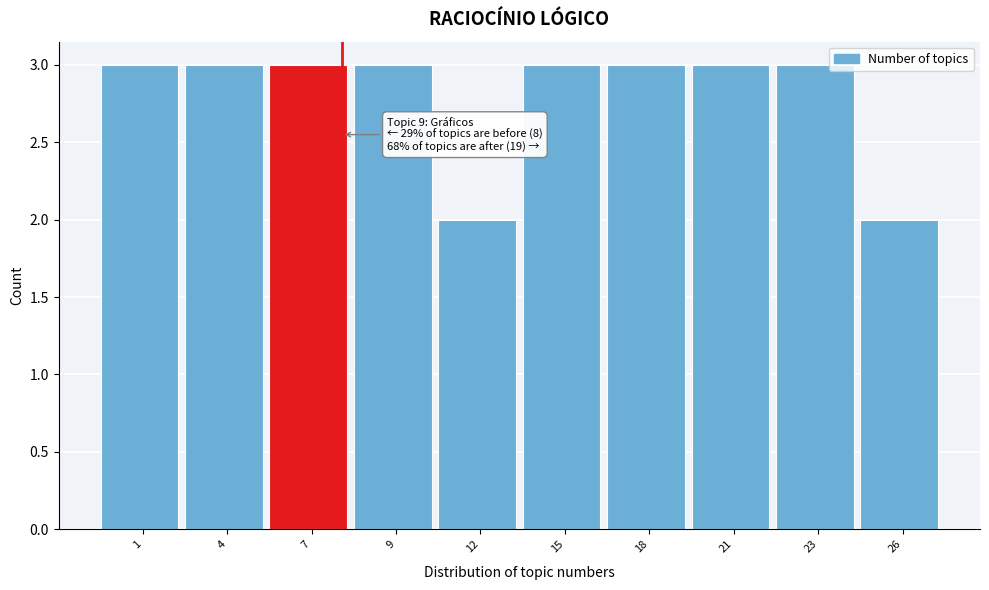

Reading left to right, what are all the values shown in this chart?

1=3	4=3	7=3	9=3	12=2	15=3	18=3	21=3	23=3	26=2